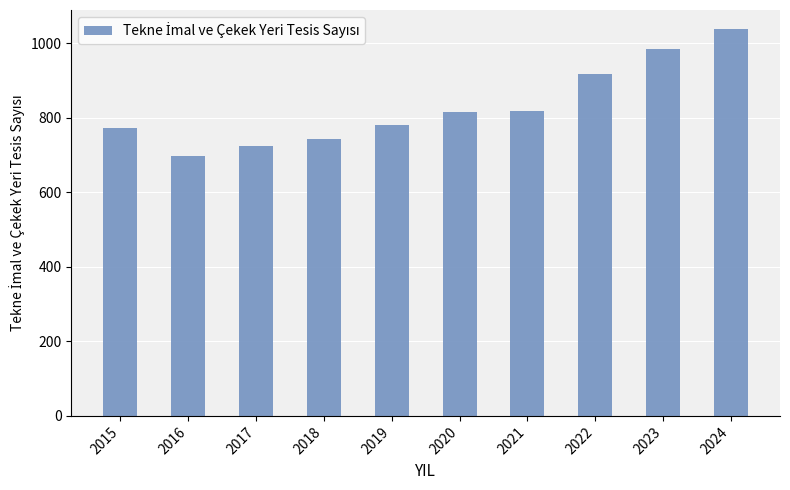

The value at 2022 is 917. True or false?

True